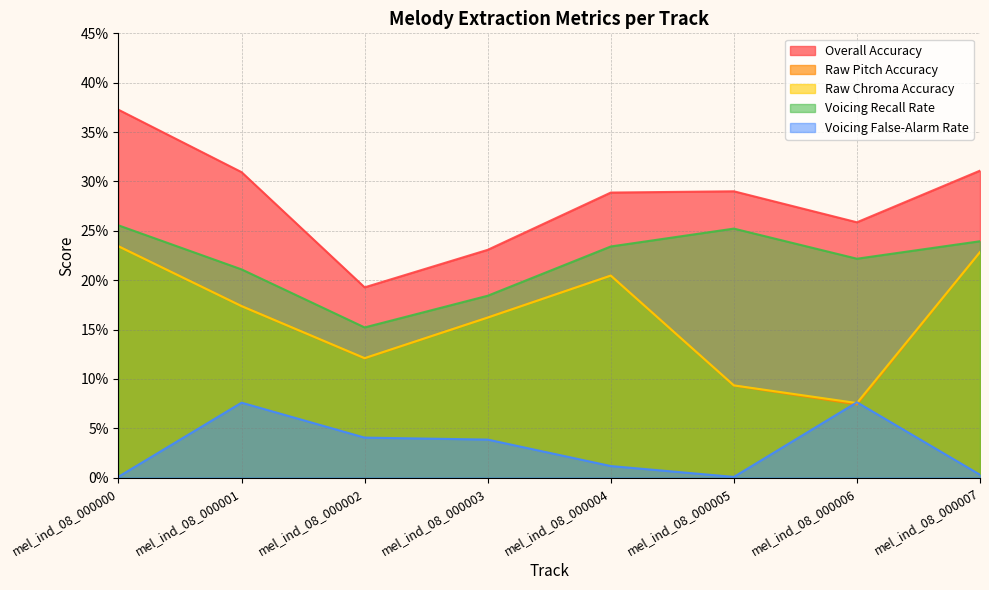

What value does the Voicing Recall Rate series have at mel_ind_08_000000?

0.3